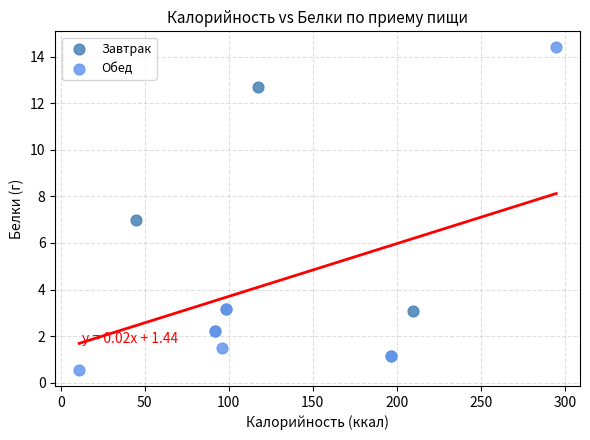

Which series has the widest spread of Y values?

Обед